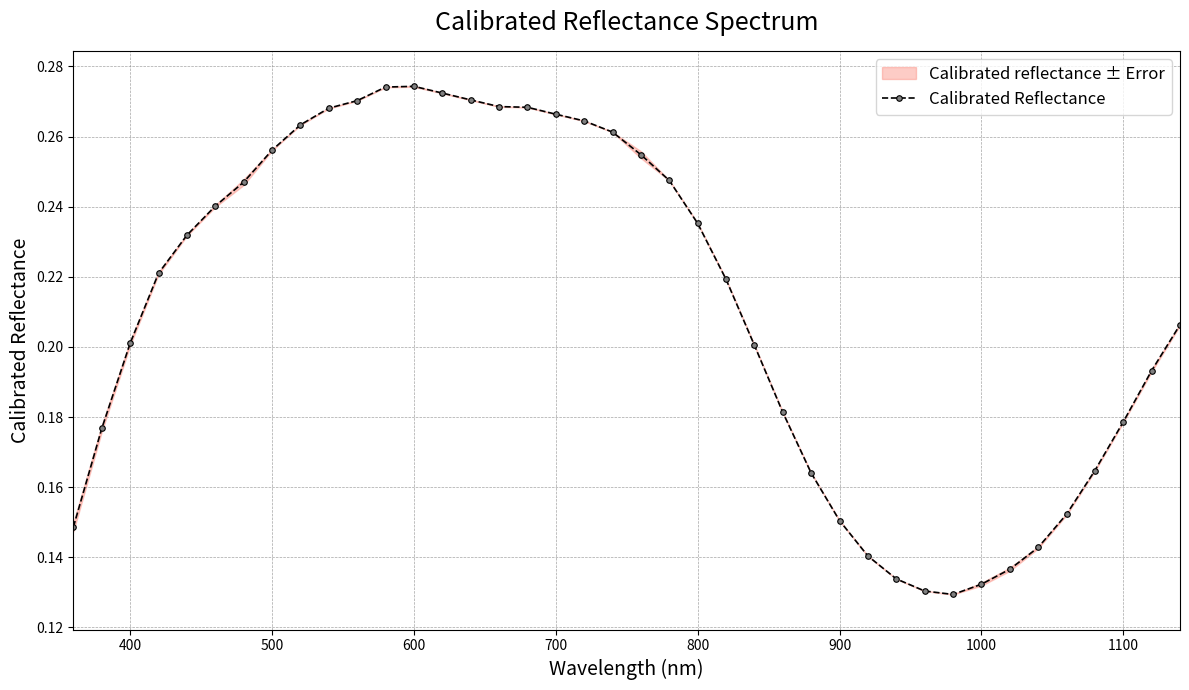

Count the Calibrated Reflectance values in the range 0 to 1.

40